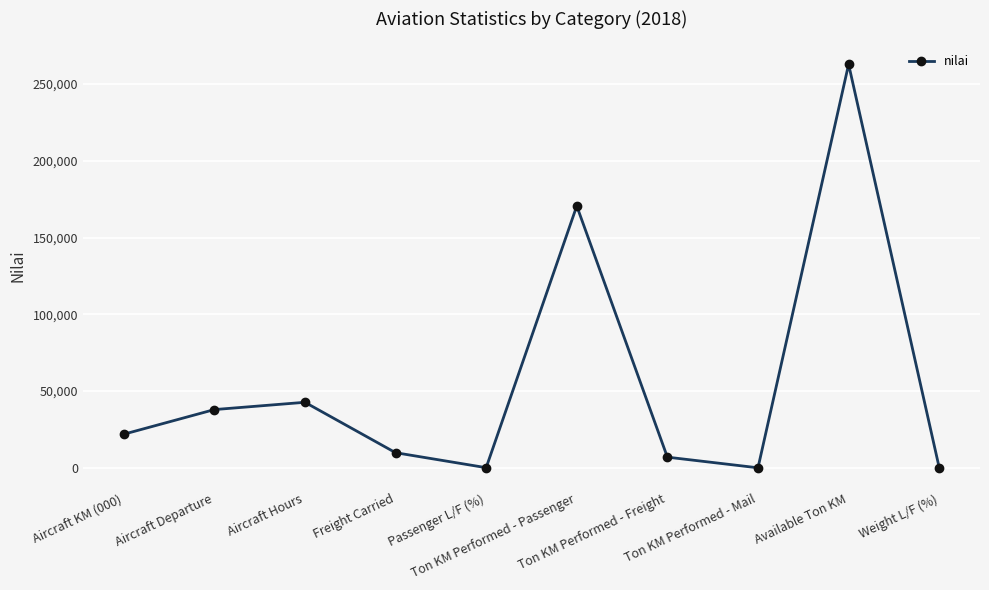

What is the label of the 5th point from the left?

Passenger L/F (%)